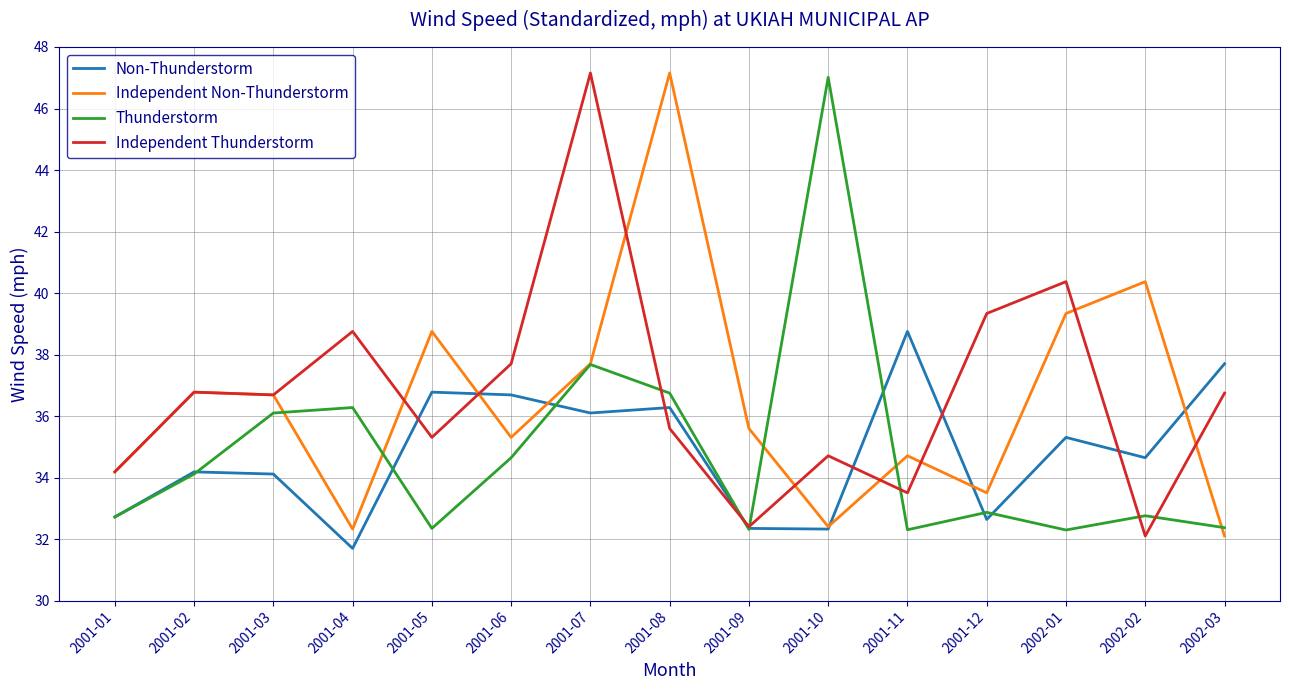

Is this an area chart (filled region under the line)?

No